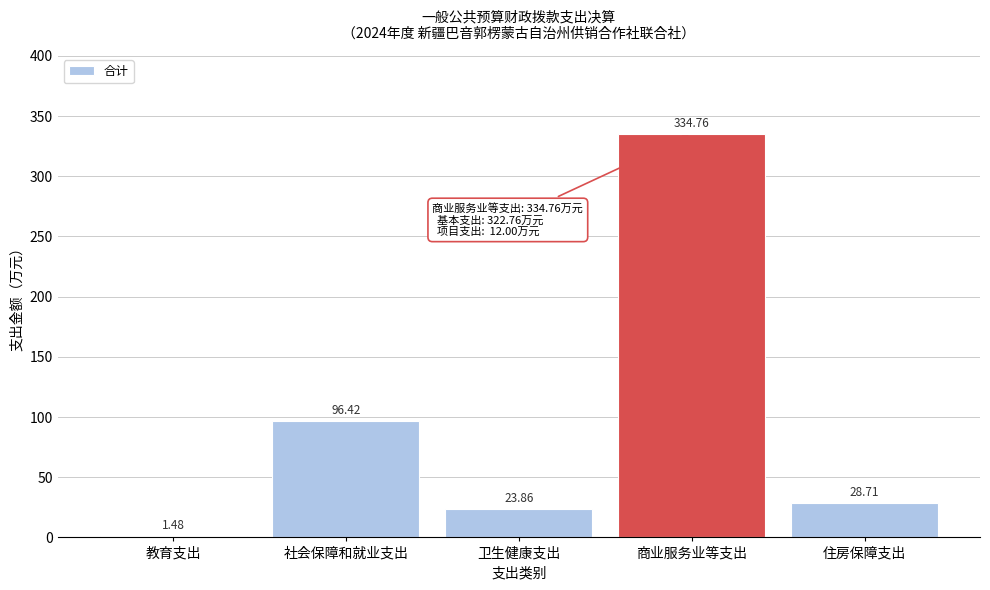

What is the sum of all values?

485.2